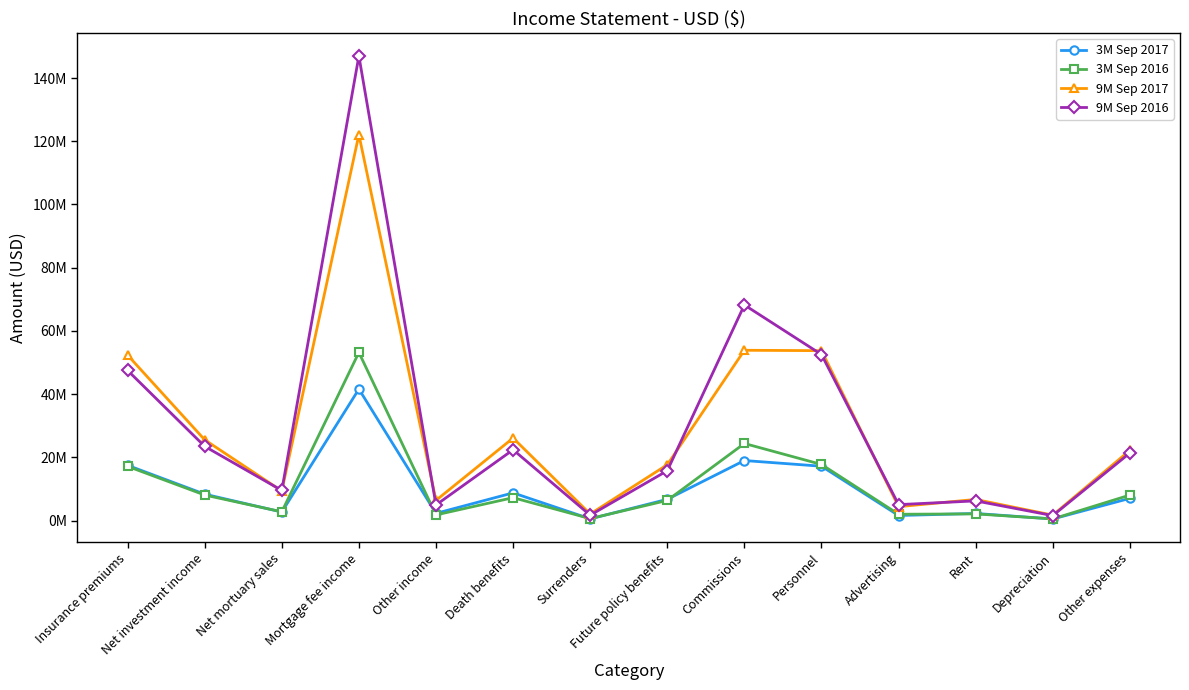

What are all the series names shown in the legend?

3M Sep 2017, 3M Sep 2016, 9M Sep 2017, 9M Sep 2016